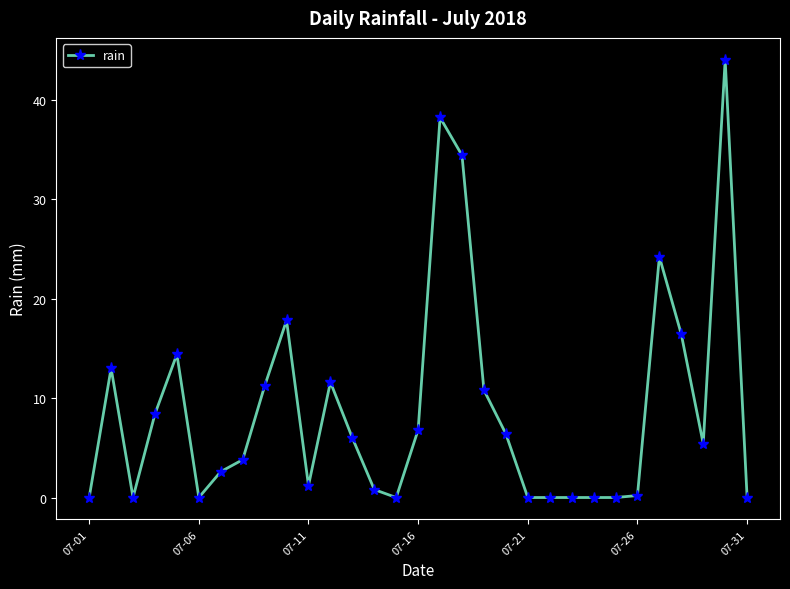

Reading right to left, extract all data points from this chart.

0.0	44.0	5.4	16.4	24.2	0.2	0.0	0.0	0.0	0.0	0.0	6.4	10.8	34.4	38.2	6.8	0.0	0.8	6.0	11.6	1.2	17.8	11.2	3.8	2.6	0.0	14.4	8.4	0.0	13.0	0.0